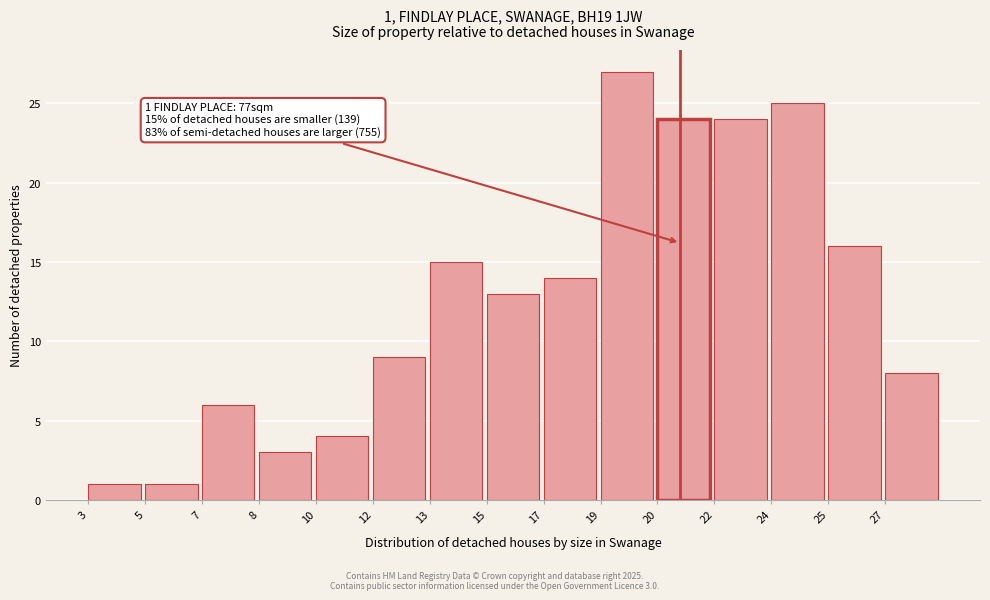

Reading left to right, what are all the values shown in this chart?

3=1	5=1	7=6	8=3	10=4	12=9	13=15	15=13	17=14	19=27	20=24	22=24	24=25	25=16	27=8